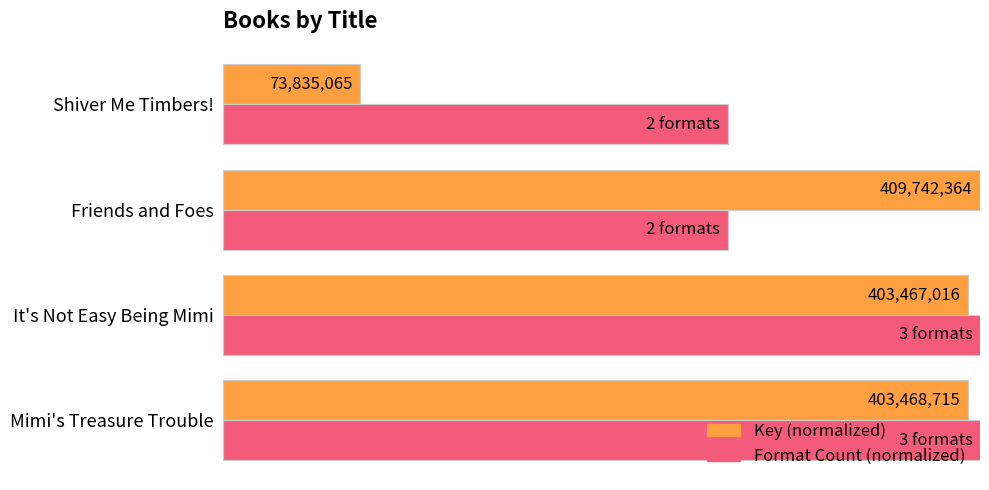

What are all the series names shown in the legend?

Key (normalized), Format Count (normalized)